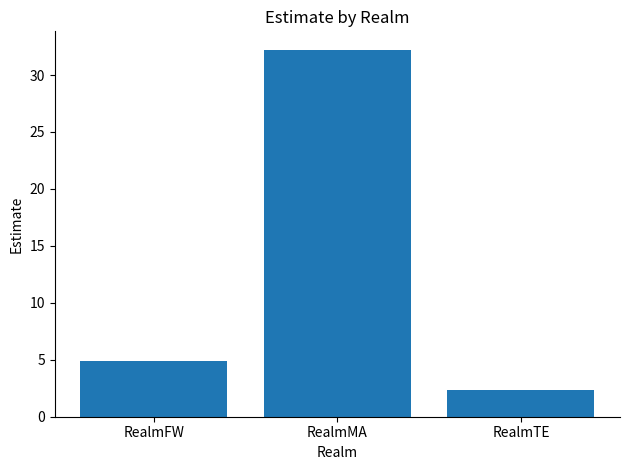

Where does the data first go above 4?

RealmFW